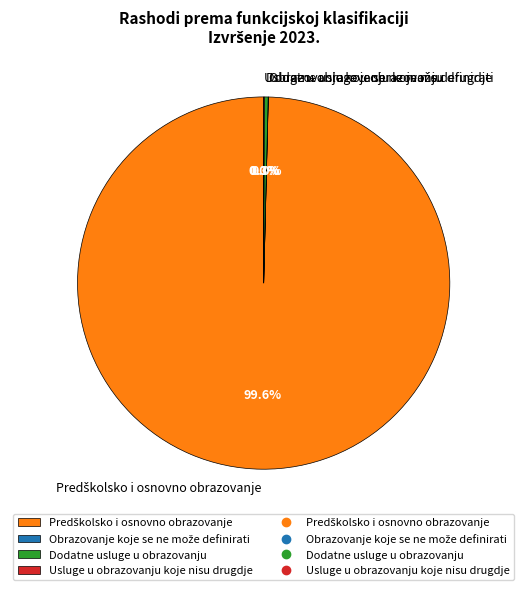

What is the change in value from Predškolsko i osnovno obrazovanje to Dodatne usluge u obrazovanju?

-1363115.0